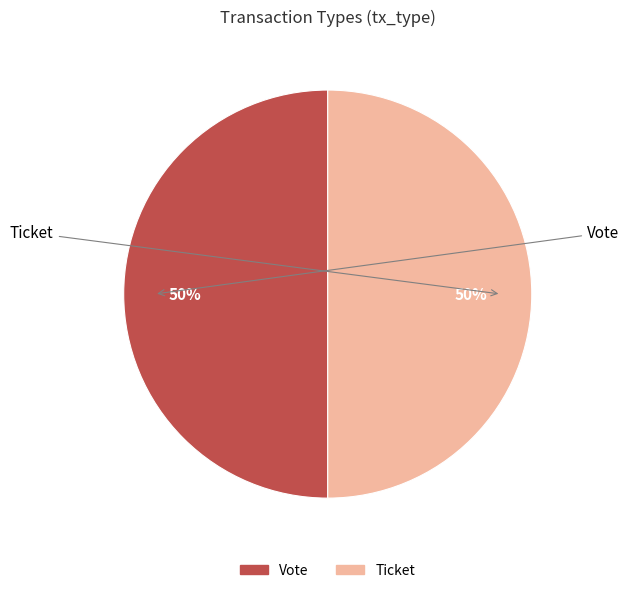

Is the sum of Vote and Ticket greater than half?

Yes